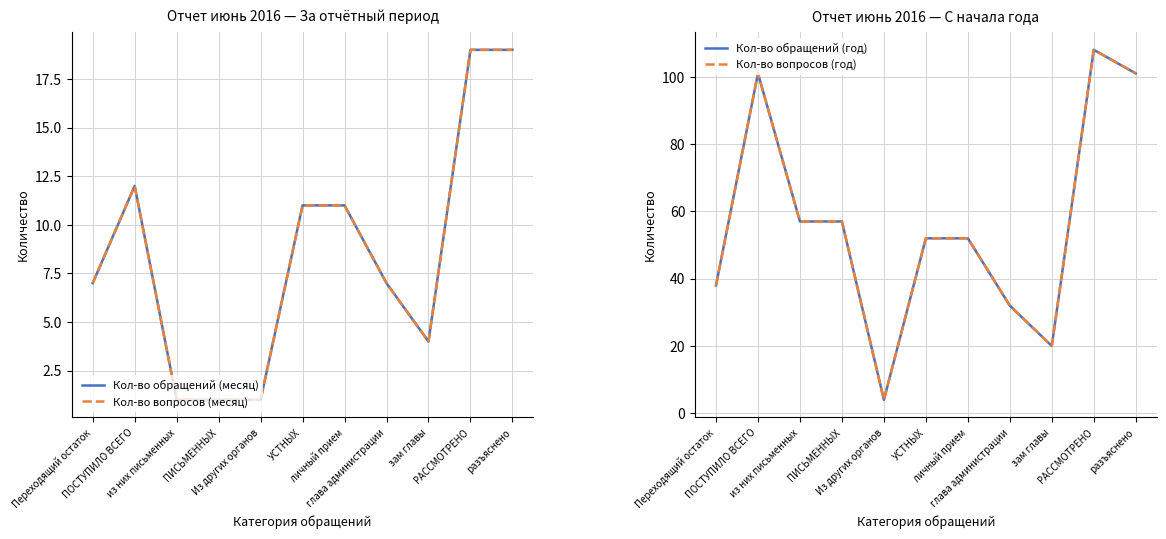

What is the label of the 10th point from the right?

ПОСТУПИЛО ВСЕГО